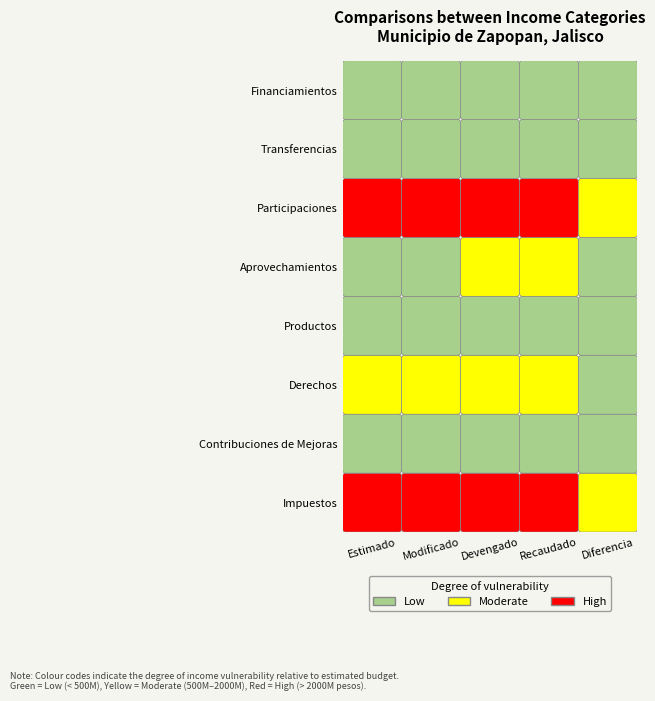

What is the total value across all series at Impuestos?

12640403132.9